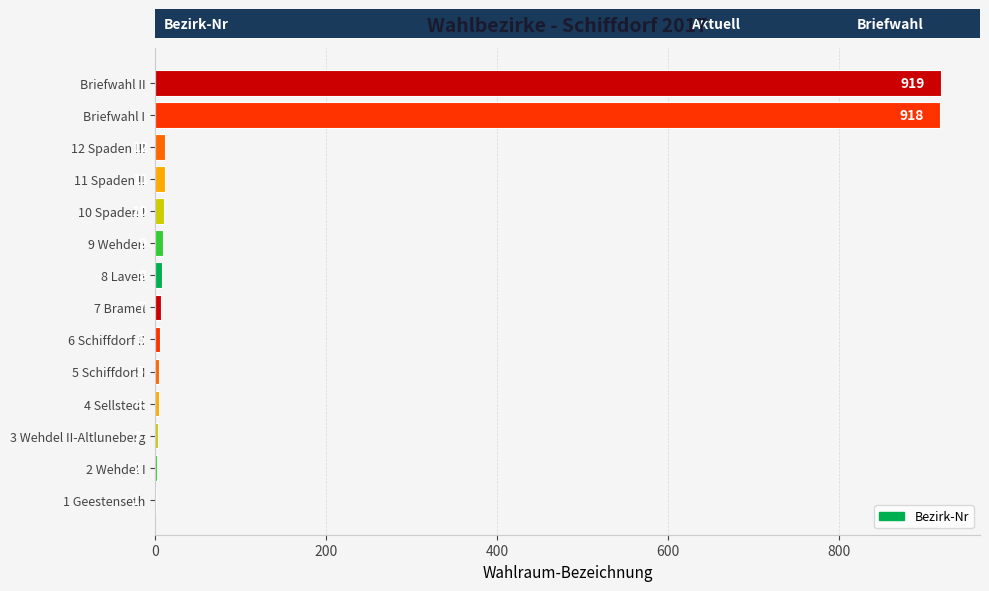

Reading top to bottom, transcribe all the data shown in this chart.

Briefwahl II=919	Briefwahl I=918	12 Spaden III=12	11 Spaden II=11	10 Spaden I=10	9 Wehden=9	8 Laven=8	7 Bramel=7	6 Schiffdorf II=6	5 Schiffdorf I=5	4 Sellstedt=4	3 Wehdel II-Altluneberg=3	2 Wehdel I=2	1 Geestenseth=1